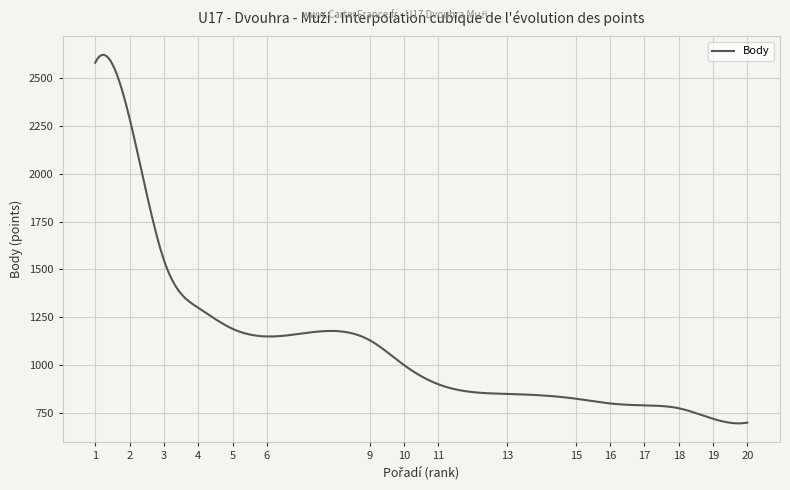

Count the number of categories in the chart.

300